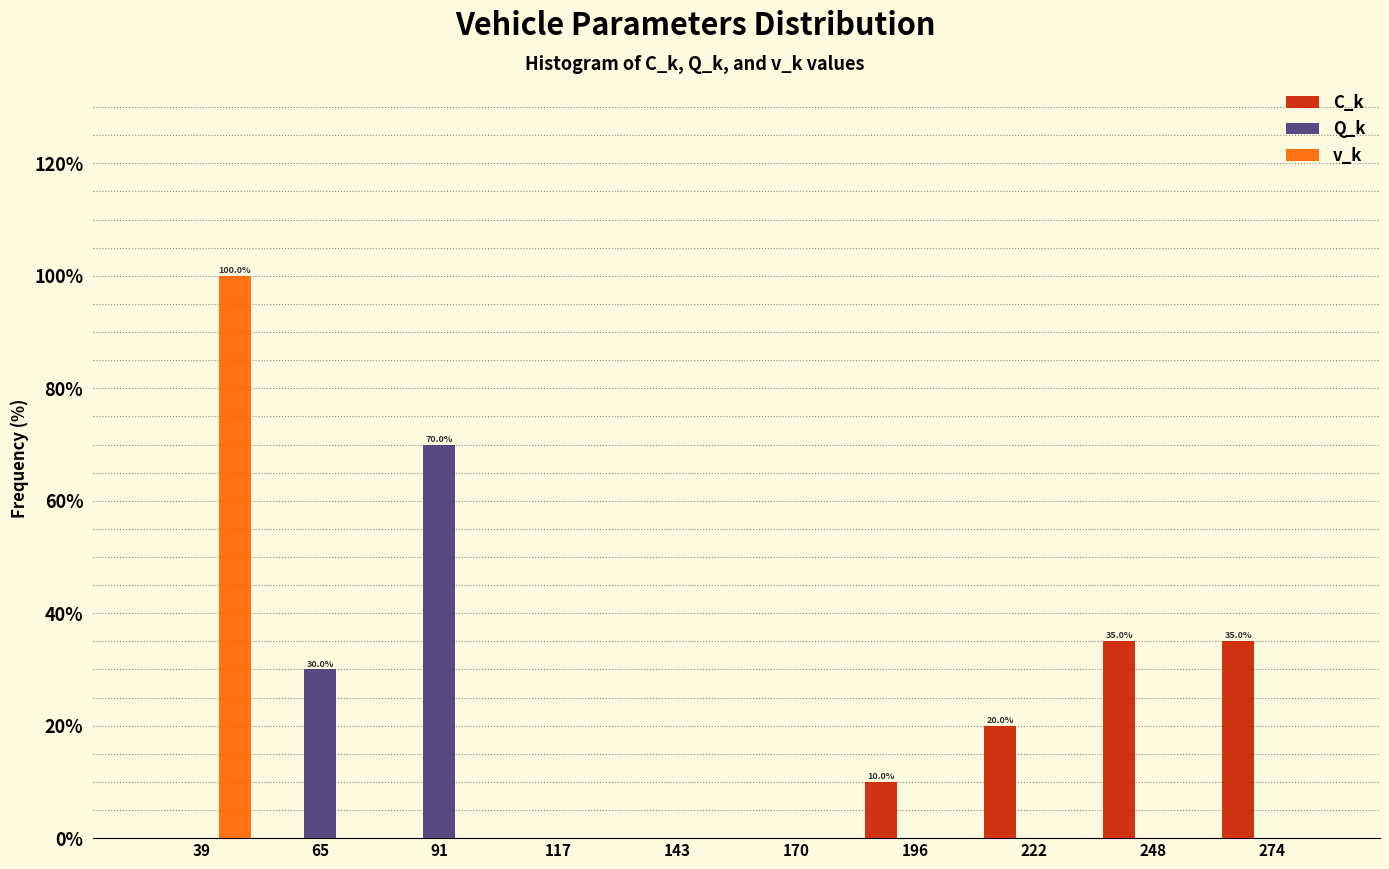

In the Q_k series, which range on the x-axis has the tallest bar?

80 to 105